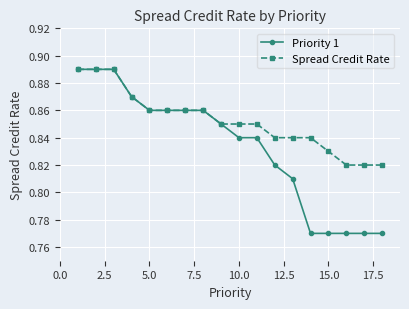

How many Priority 1 values are between 0 and 1?

18